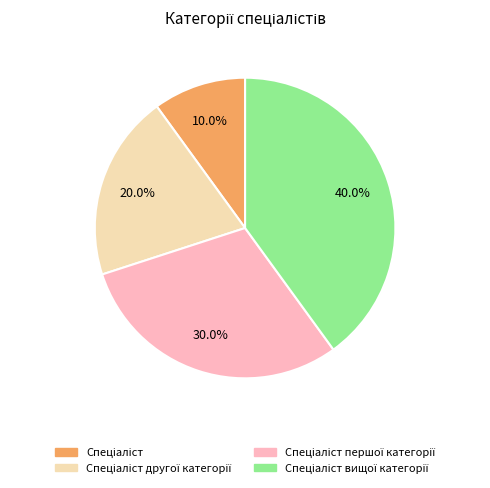

Is there a majority slice in this chart?

No